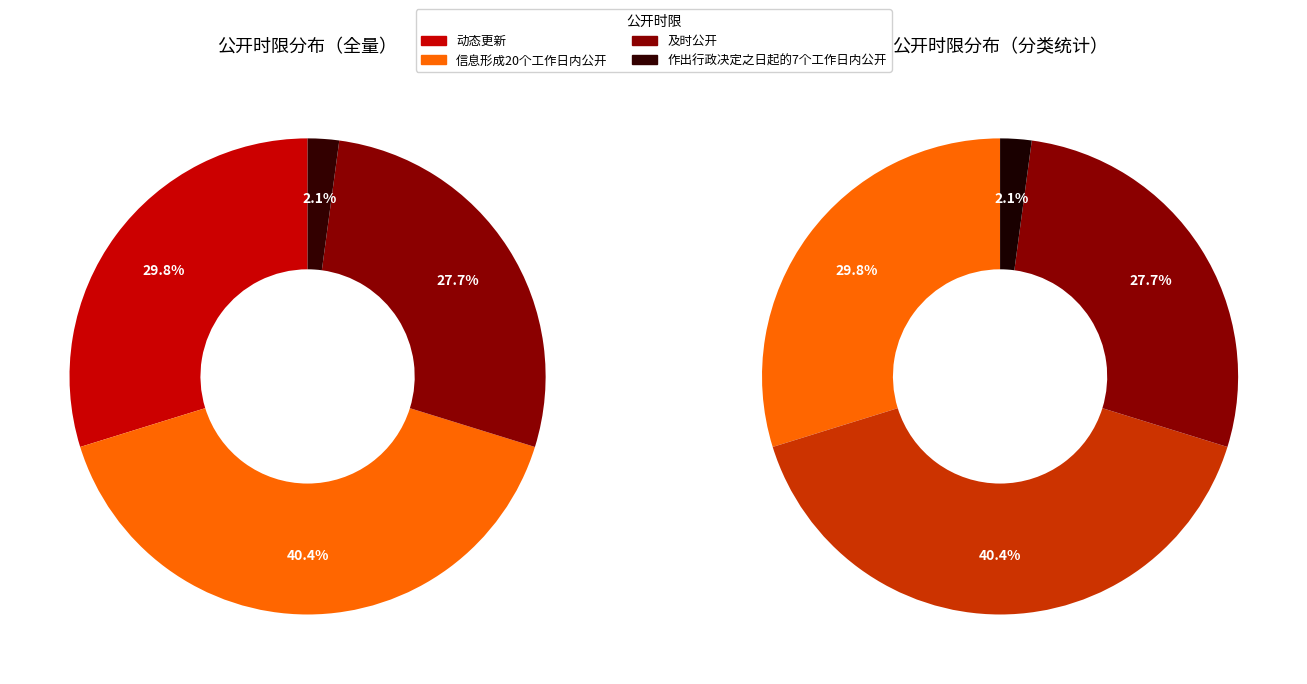

Does any single category account for the majority?

No